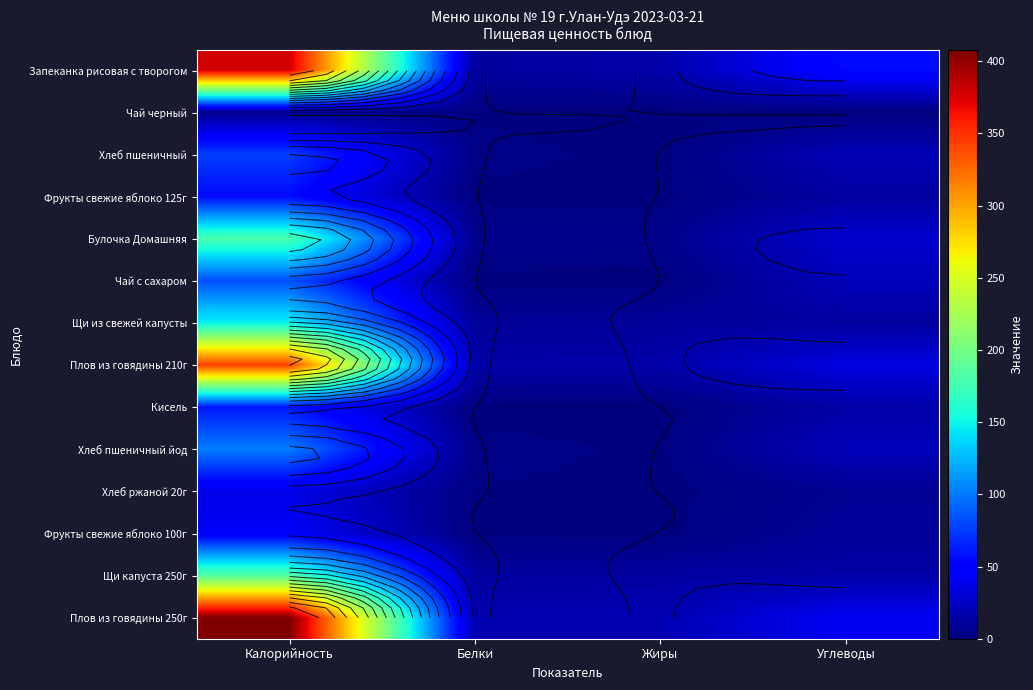

Is the value of Щи капуста 250г at Белки greater than the value of Чай с сахаром at Жиры?

Yes